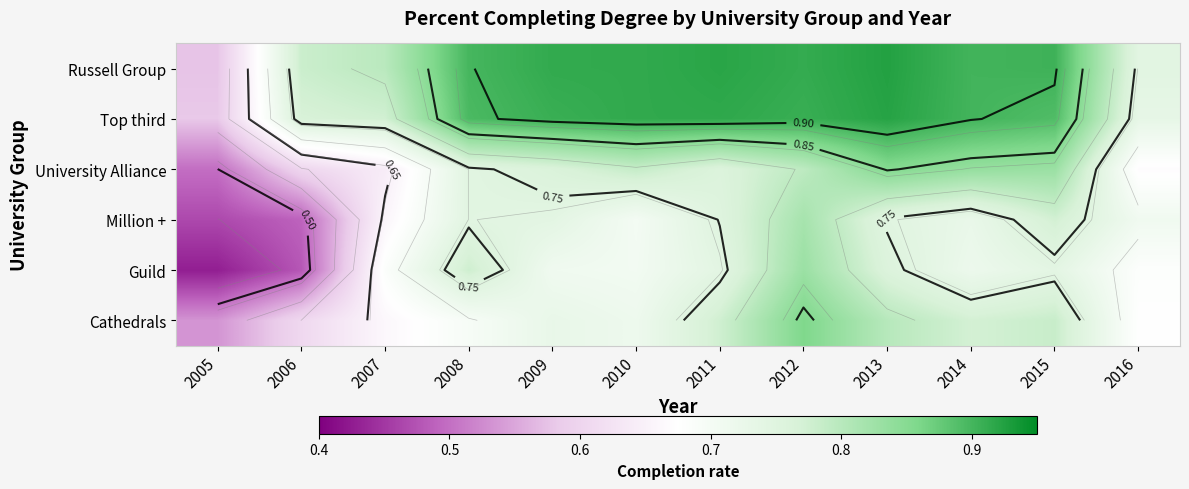

Rank the series by their maximum value, from highest to lowest.

Russell Group, Top third, Cathedrals, University Alliance, Guild, Million +